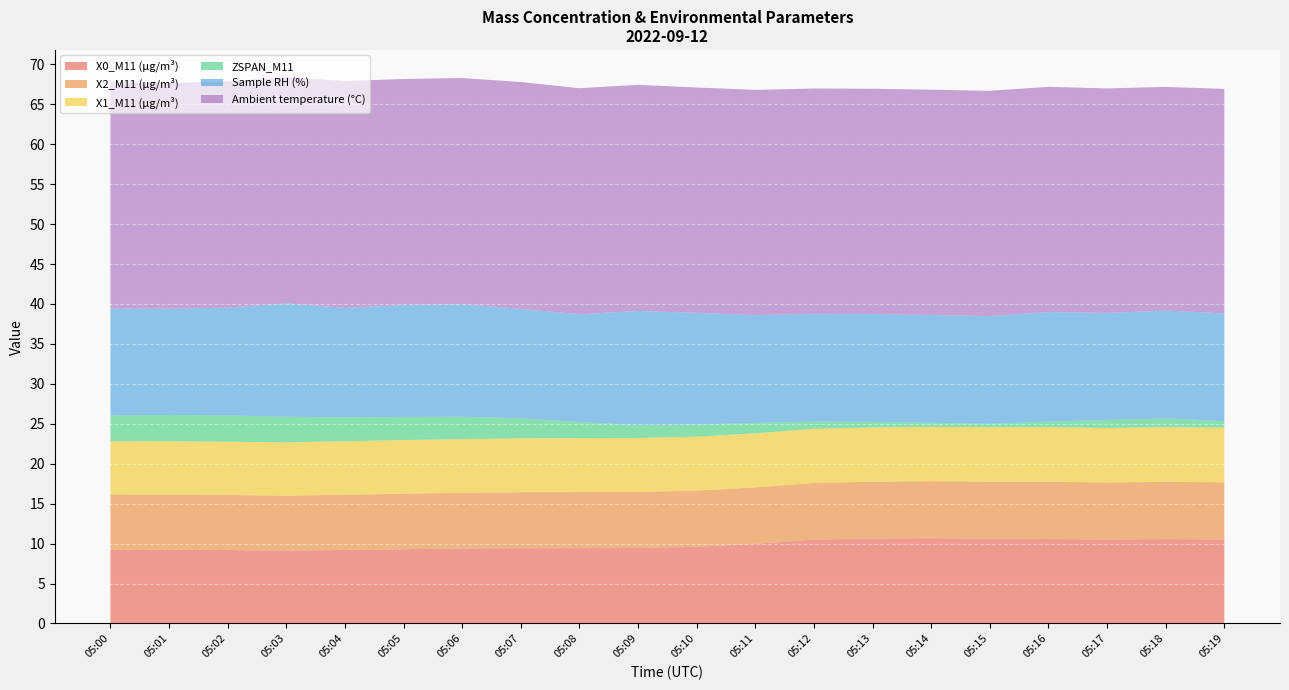

Reading right to left, transcribe all the data shown in this chart.

X0_M11 (μg/m³): 05:19=10.5	05:18=10.6	05:17=10.5	05:16=10.6	05:15=10.6	05:14=10.7	05:13=10.6	05:12=10.5	05:11=10.0	05:10=9.6	05:09=9.4	05:08=9.4	05:07=9.4	05:06=9.4	05:05=9.3	05:04=9.2	05:03=9.1	05:02=9.2	05:01=9.2	05:00=9.2
X2_M11 (μg/m³): 05:19=7.2	05:18=7.2	05:17=7.1	05:16=7.2	05:15=7.1	05:14=7.1	05:13=7.1	05:12=7.1	05:11=7.1	05:10=7.0	05:09=7.0	05:08=7.0	05:07=7.0	05:06=7.0	05:05=7.0	05:04=6.9	05:03=6.9	05:02=6.9	05:01=6.9	05:00=6.9
X1_M11 (μg/m³): 05:19=6.8	05:18=6.8	05:17=6.8	05:16=6.8	05:15=6.8	05:14=6.8	05:13=6.8	05:12=6.8	05:11=6.8	05:10=6.8	05:09=6.8	05:08=6.8	05:07=6.8	05:06=6.7	05:05=6.7	05:04=6.7	05:03=6.7	05:02=6.7	05:01=6.7	05:00=6.7
ZSPAN_M11: 05:19=0.8	05:18=1.1	05:17=1.0	05:16=0.7	05:15=0.4	05:14=0.5	05:13=0.7	05:12=0.9	05:11=1.3	05:10=1.5	05:09=1.6	05:08=2.0	05:07=2.5	05:06=2.8	05:05=2.9	05:04=3.0	05:03=3.2	05:02=3.3	05:01=3.3	05:00=3.2
Sample RH (%): 05:19=13.5	05:18=13.5	05:17=13.4	05:16=13.7	05:15=13.5	05:14=13.5	05:13=13.5	05:12=13.5	05:11=13.5	05:10=14.0	05:09=14.3	05:08=13.5	05:07=13.7	05:06=14.1	05:05=14.0	05:04=13.7	05:03=14.2	05:02=13.5	05:01=13.3	05:00=13.4
Ambient temperature (°C): 05:19=28.1	05:18=28.0	05:17=28.1	05:16=28.2	05:15=28.2	05:14=28.2	05:13=28.2	05:12=28.2	05:11=28.2	05:10=28.2	05:09=28.3	05:08=28.3	05:07=28.4	05:06=28.3	05:05=28.3	05:04=28.4	05:03=28.3	05:02=28.3	05:01=28.3	05:00=28.3